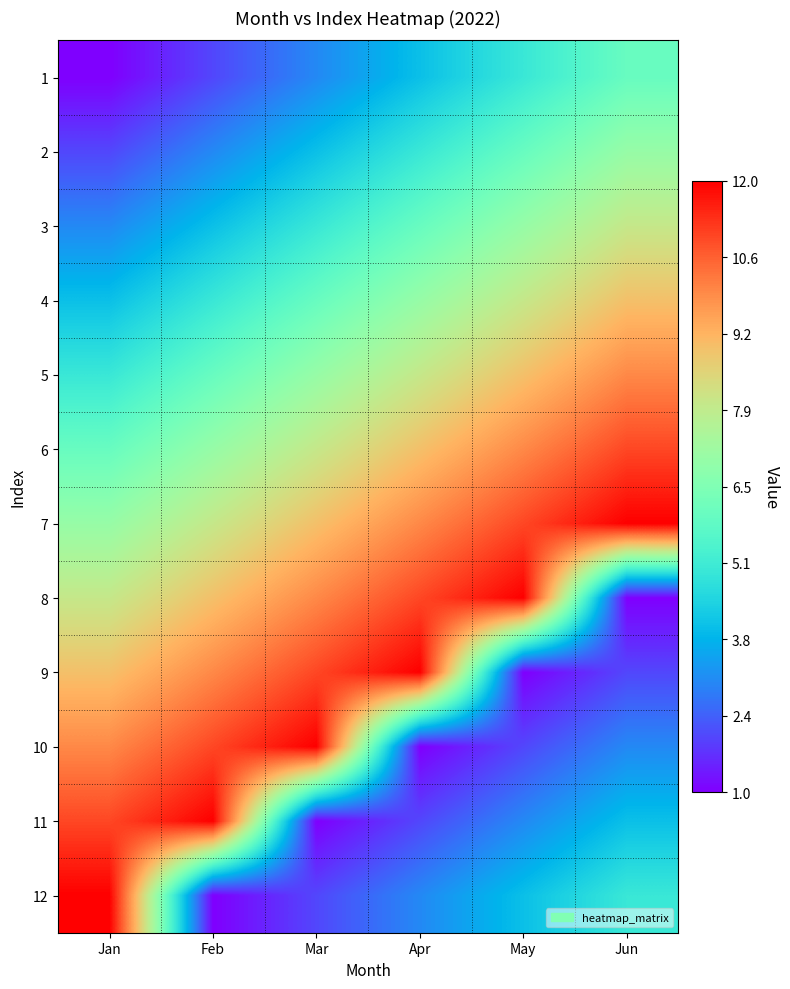

Which has a higher value, Jun or Feb?

Jun